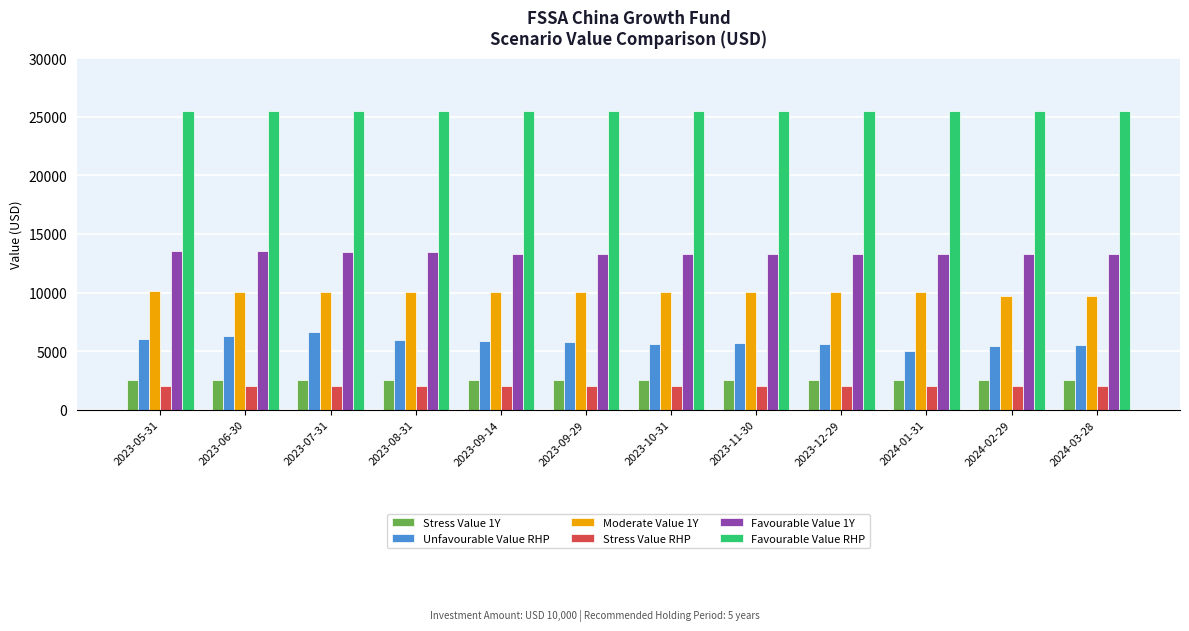

What position from the right is 2023-12-29?

4